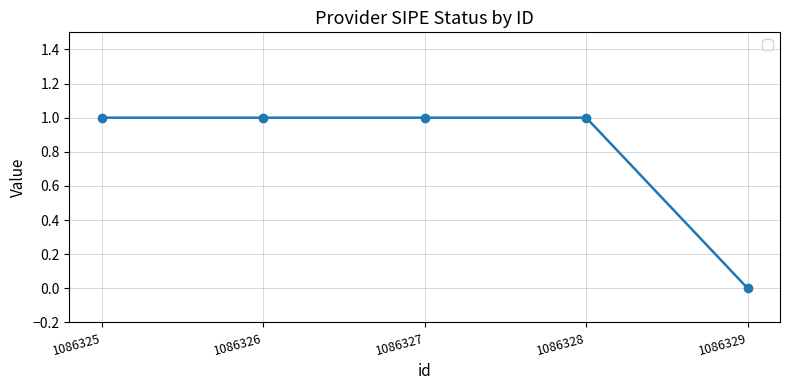

True or false: the data has more than 2 interior local peaks.

False